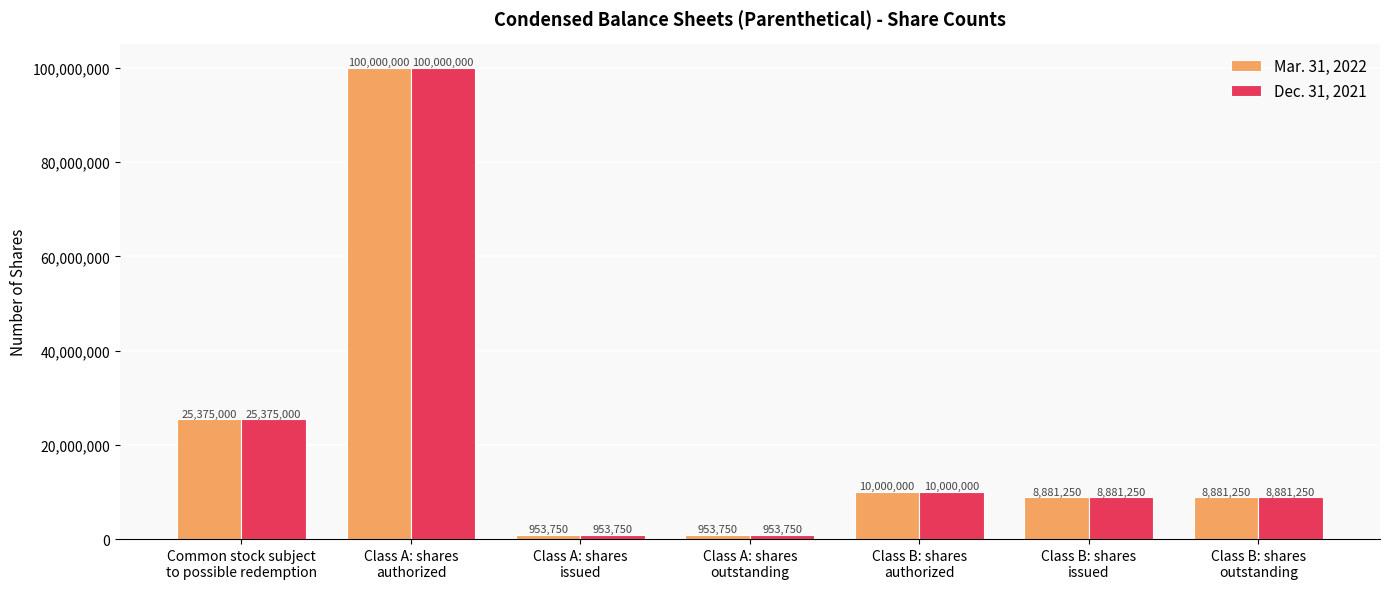

The value of Mar. 31, 2022 at Class B: shares
issued is 12671876. True or false?

False